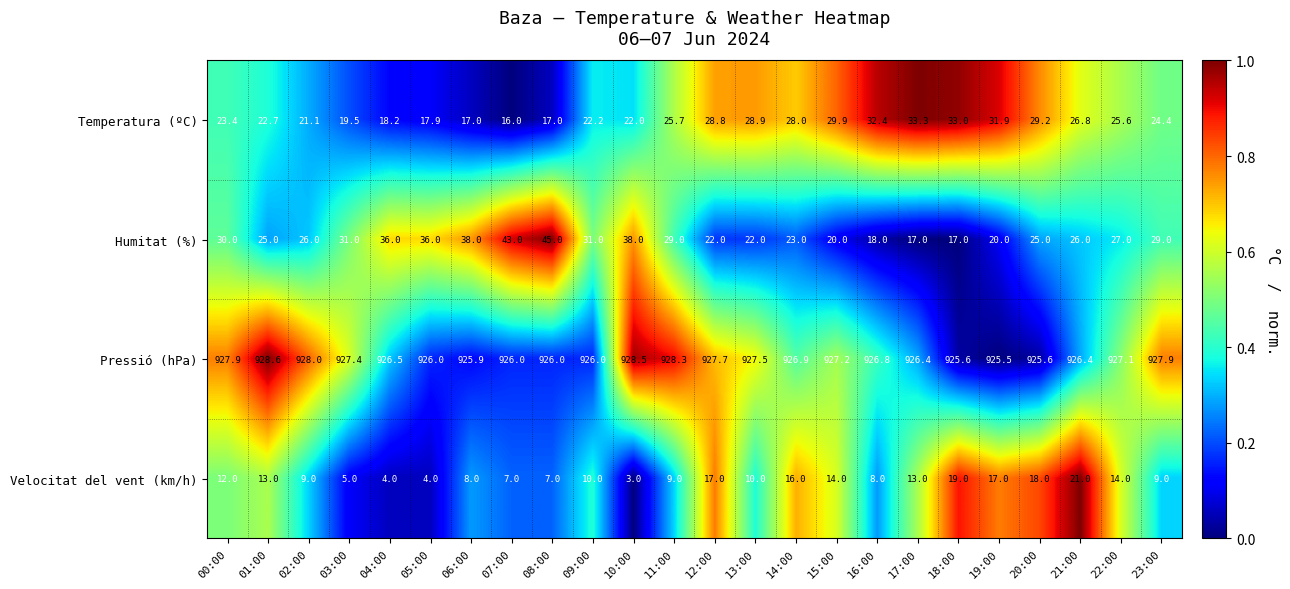

True or false: Humitat (%) has a value of 18.0 at 16:00.

True